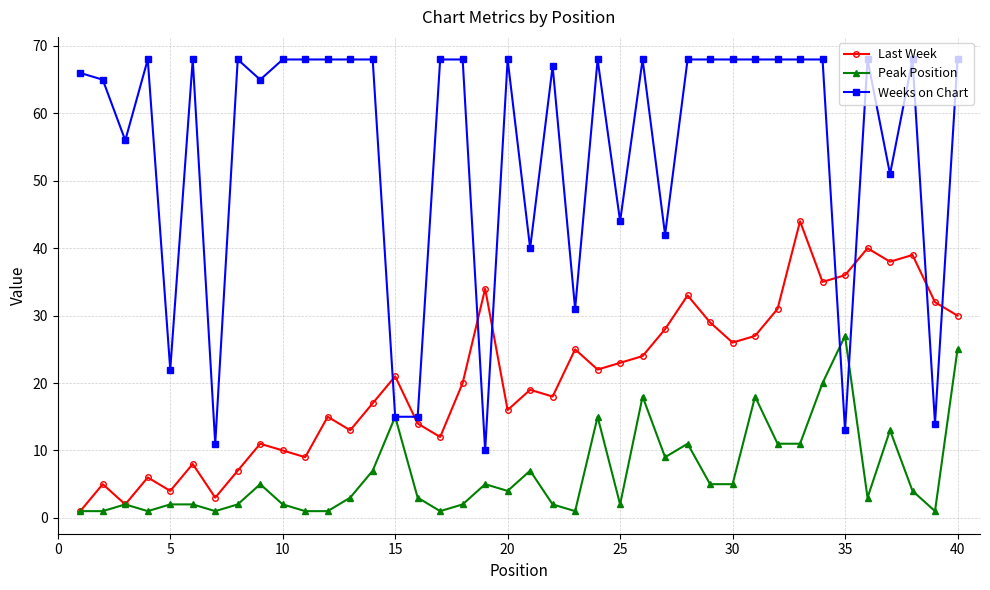

List the series in order of their overall mean, lowest first.

Peak Position, Last Week, Weeks on Chart